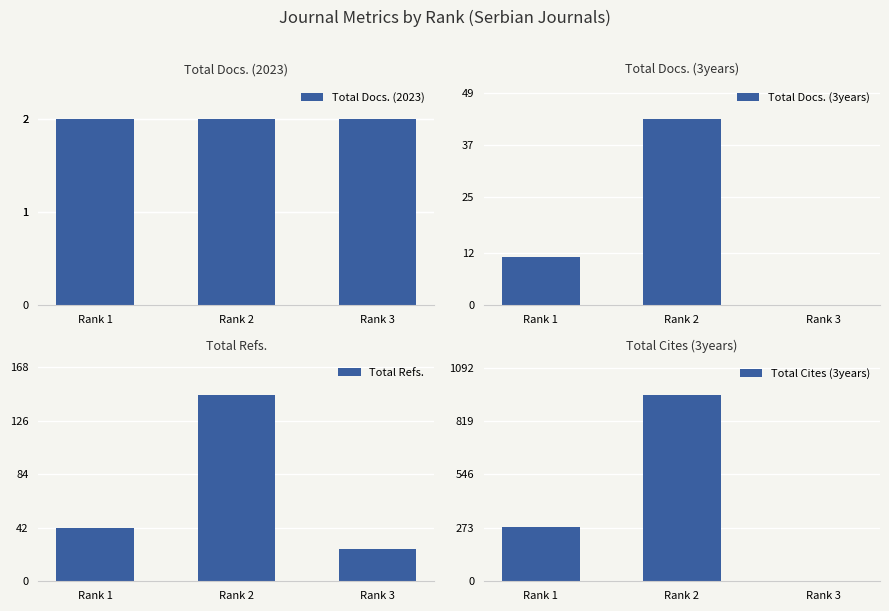

At which label does Total Docs. (3years) first exceed 11?

Rank 2